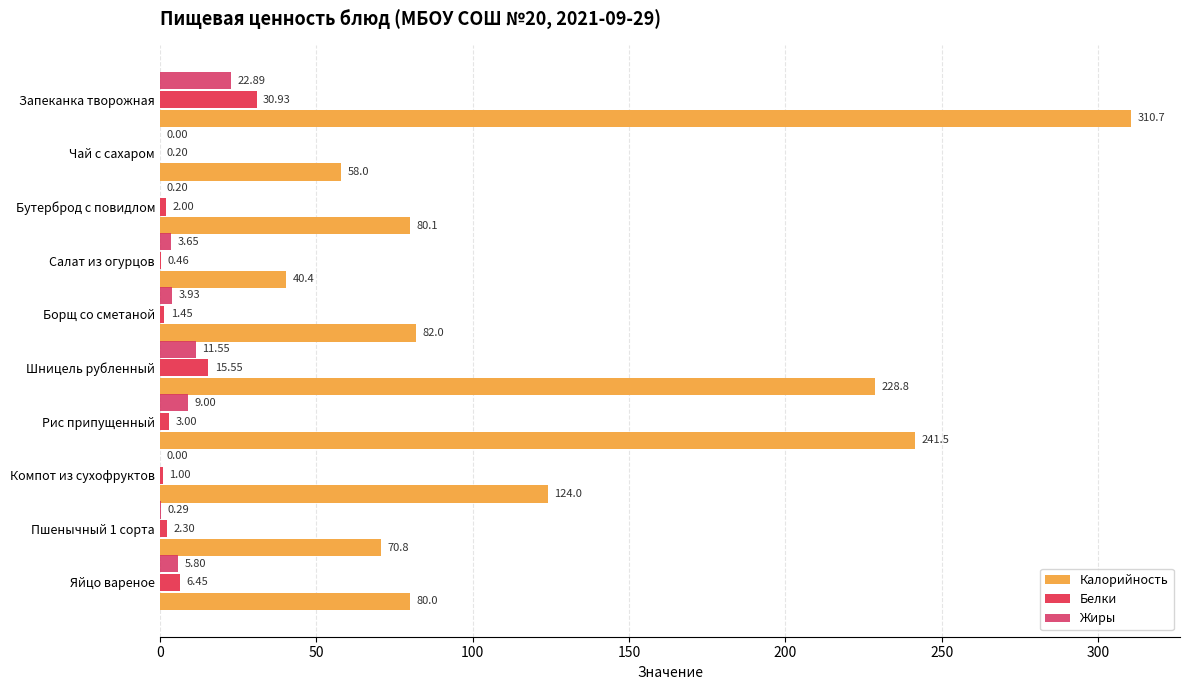

What is the sum of all Белки values?

63.3